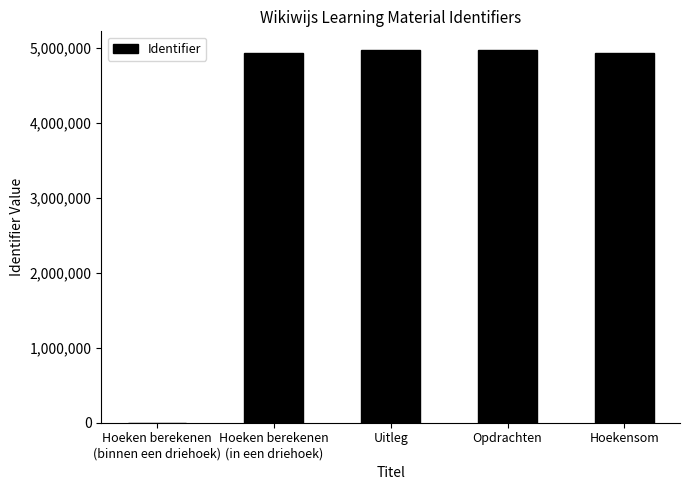

What is the average value?

3963976